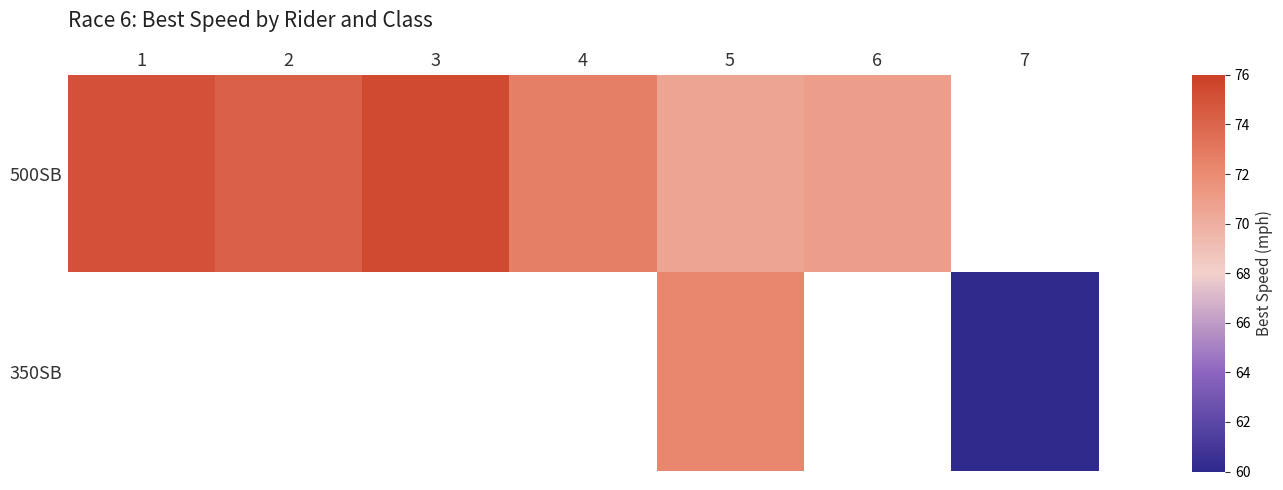

What is the total value across all series at 1?

75.0